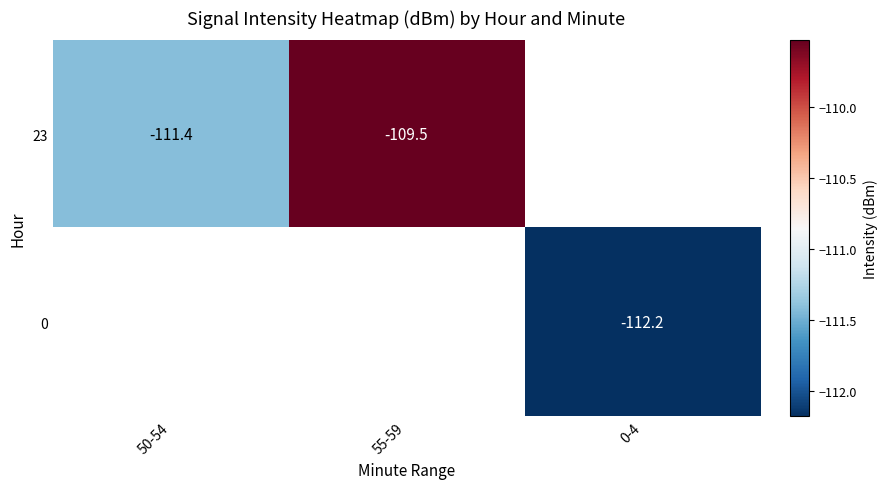

Is it true that 23 equals -181.9 at 55-59?

False